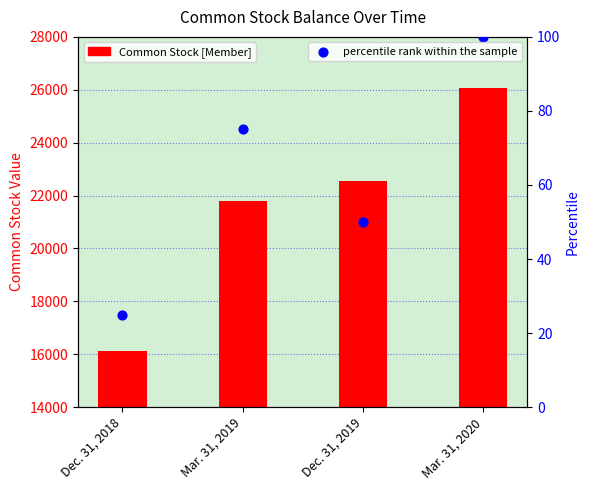

Is the value of Common Stock [Member] at Dec. 31, 2019 greater than the value of percentile rank within the sample at Mar. 31, 2019?

Yes